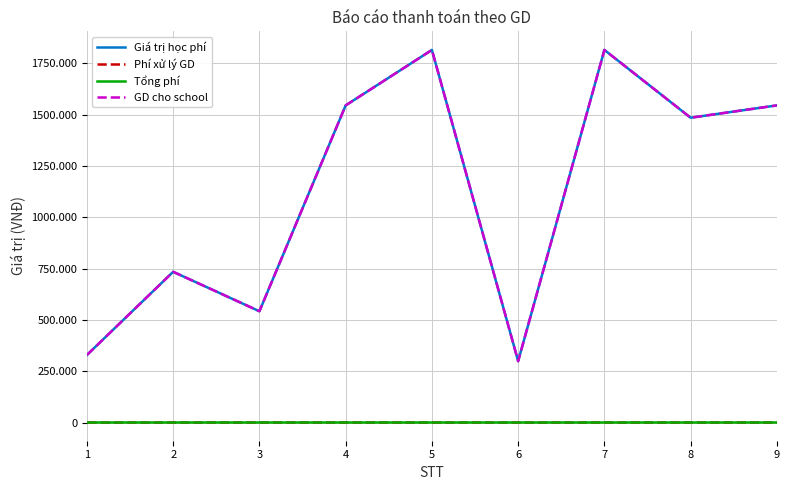

How many interior local valleys does the Giá trị học phí series have?

3